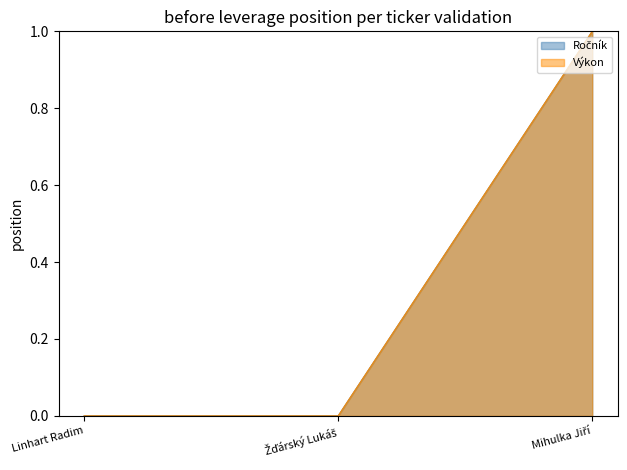

Which series changed the most between Linhart Radim and Mihulka Jiří?

Ročník